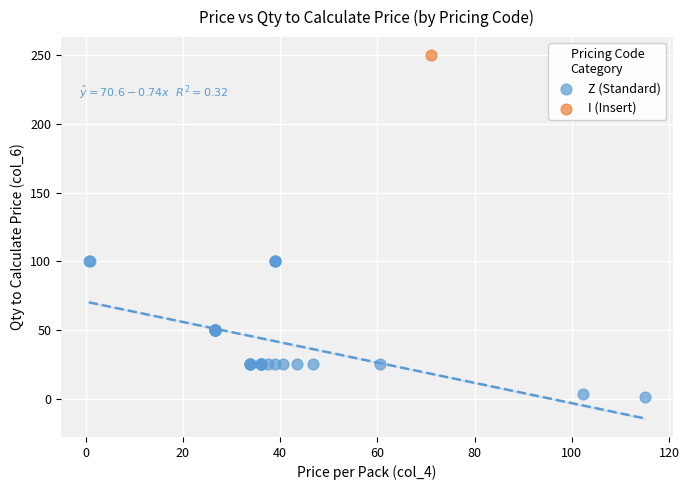

What are all the series names shown in the legend?

Z (Standard), I (Insert)